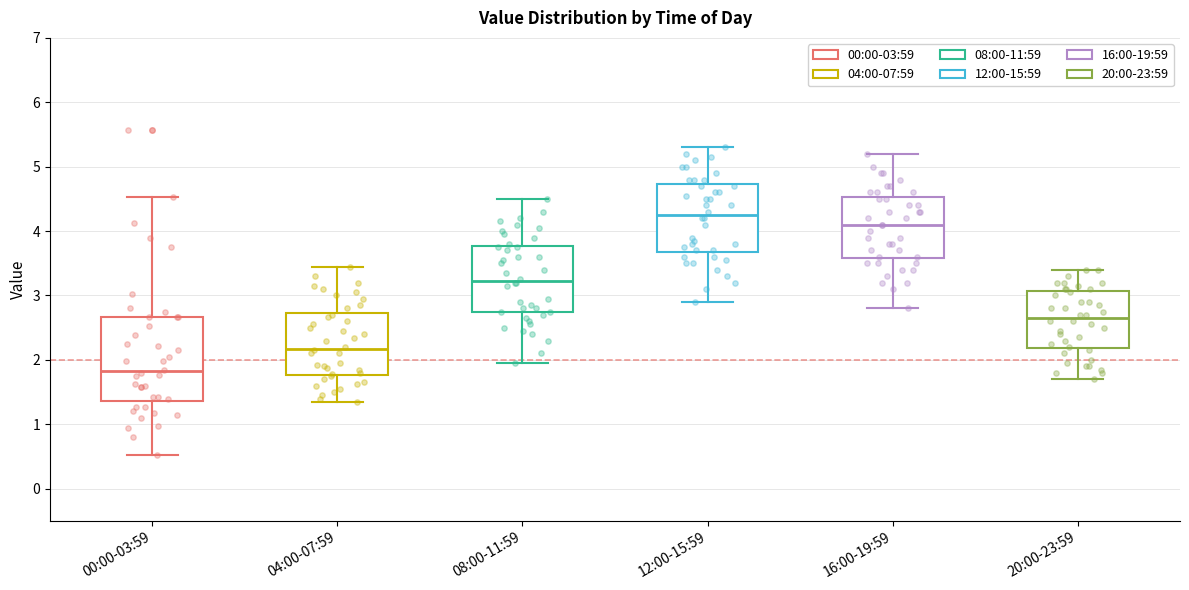

Which box is the tallest, from its lower edge to its upper edge?

00:00-03:59